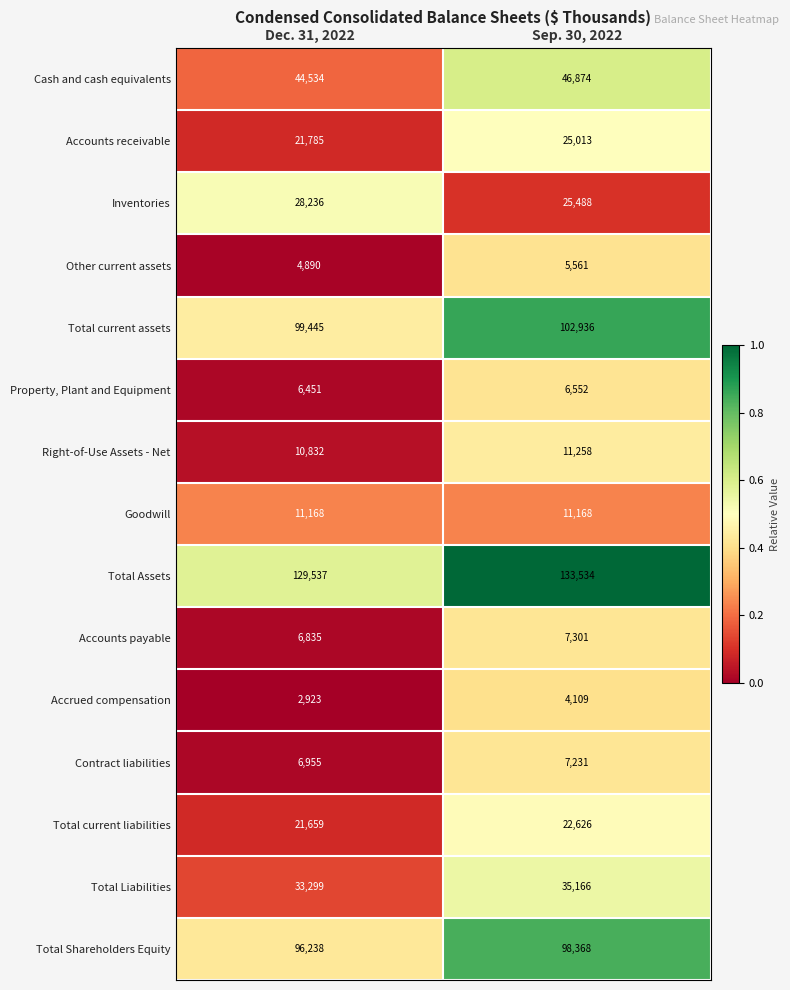

Reading left to right, transcribe all the data shown in this chart.

Cash and cash equivalents: 44534	46874
Accounts receivable: 21785	25013
Inventories: 28236	25488
Other current assets: 4890	5561
Total current assets: 99445	102936
Property, Plant and Equipment: 6451	6552
Right-of-Use Assets - Net: 10832	11258
Goodwill: 11168	11168
Total Assets: 129537	133534
Accounts payable: 6835	7301
Accrued compensation: 2923	4109
Contract liabilities: 6955	7231
Total current liabilities: 21659	22626
Total Liabilities: 33299	35166
Total Shareholders Equity: 96238	98368